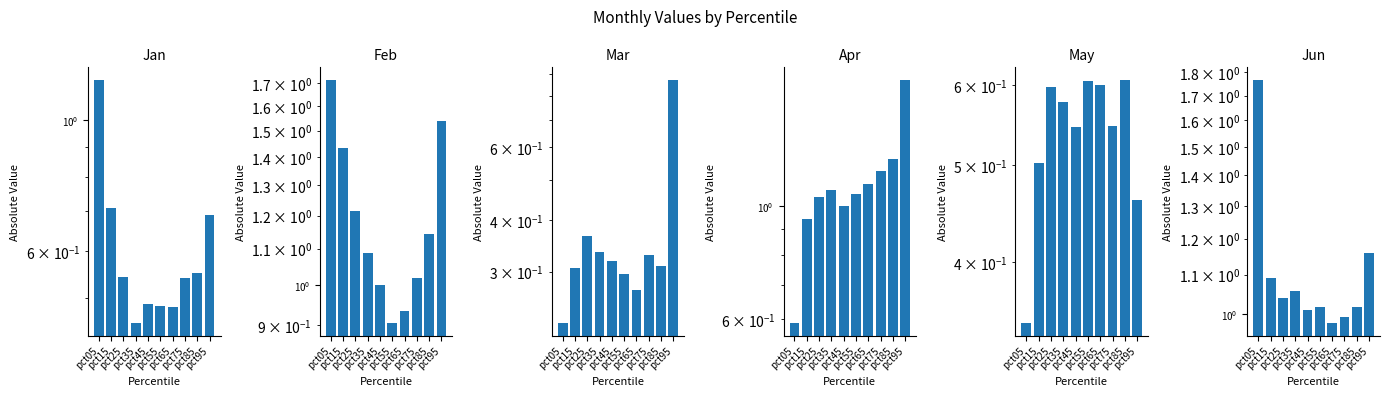

How many values in the Feb series are below 1?

3